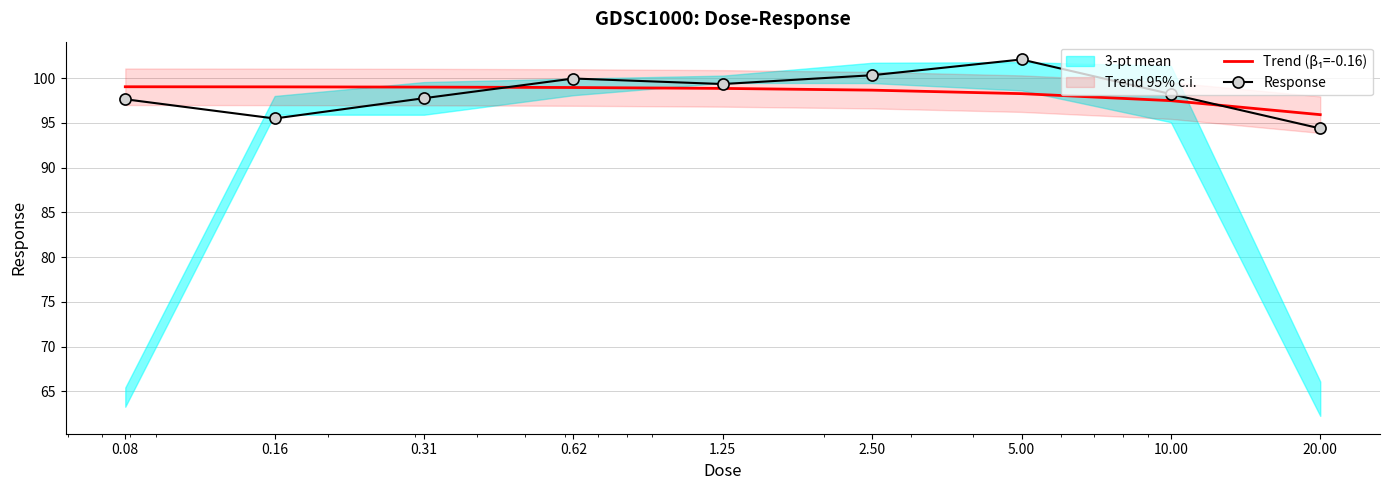

What is the sum of all Response values?

885.1